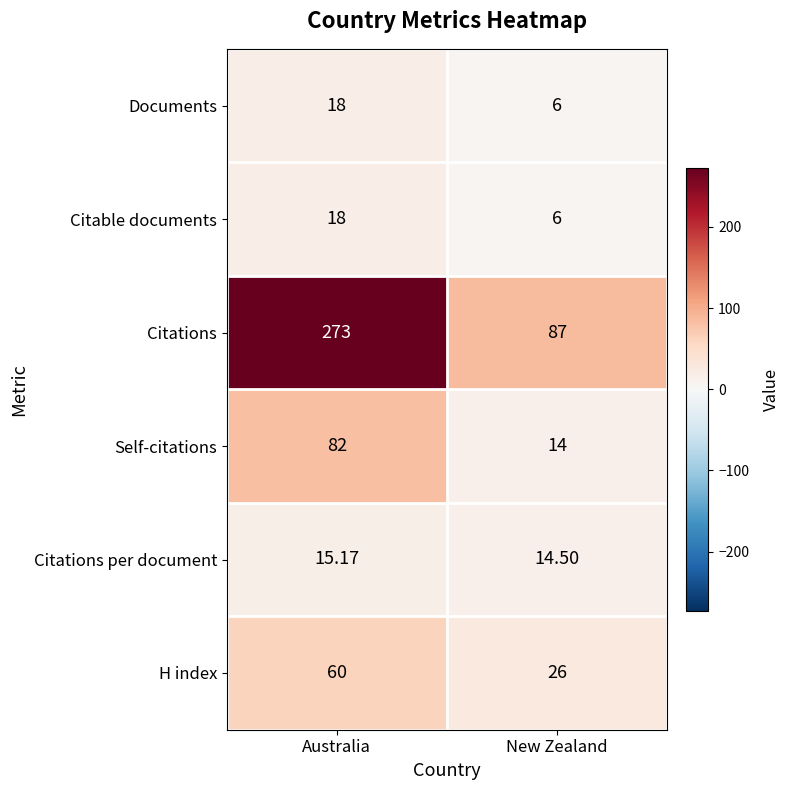

Which category has the lowest value in the Citations series?

New Zealand